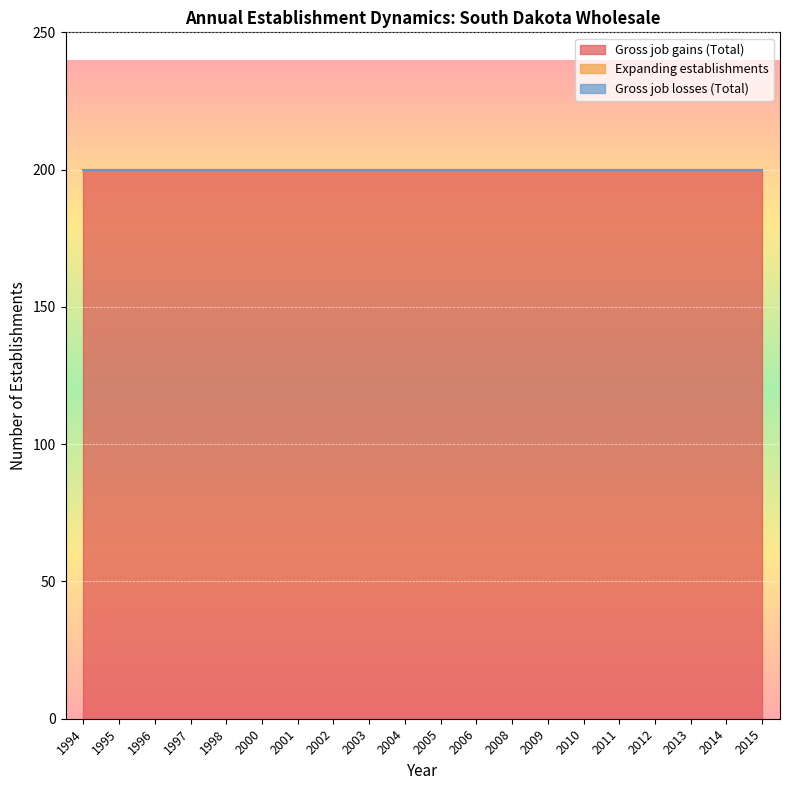

What is the spread (max minus min) of values at 2015?

200